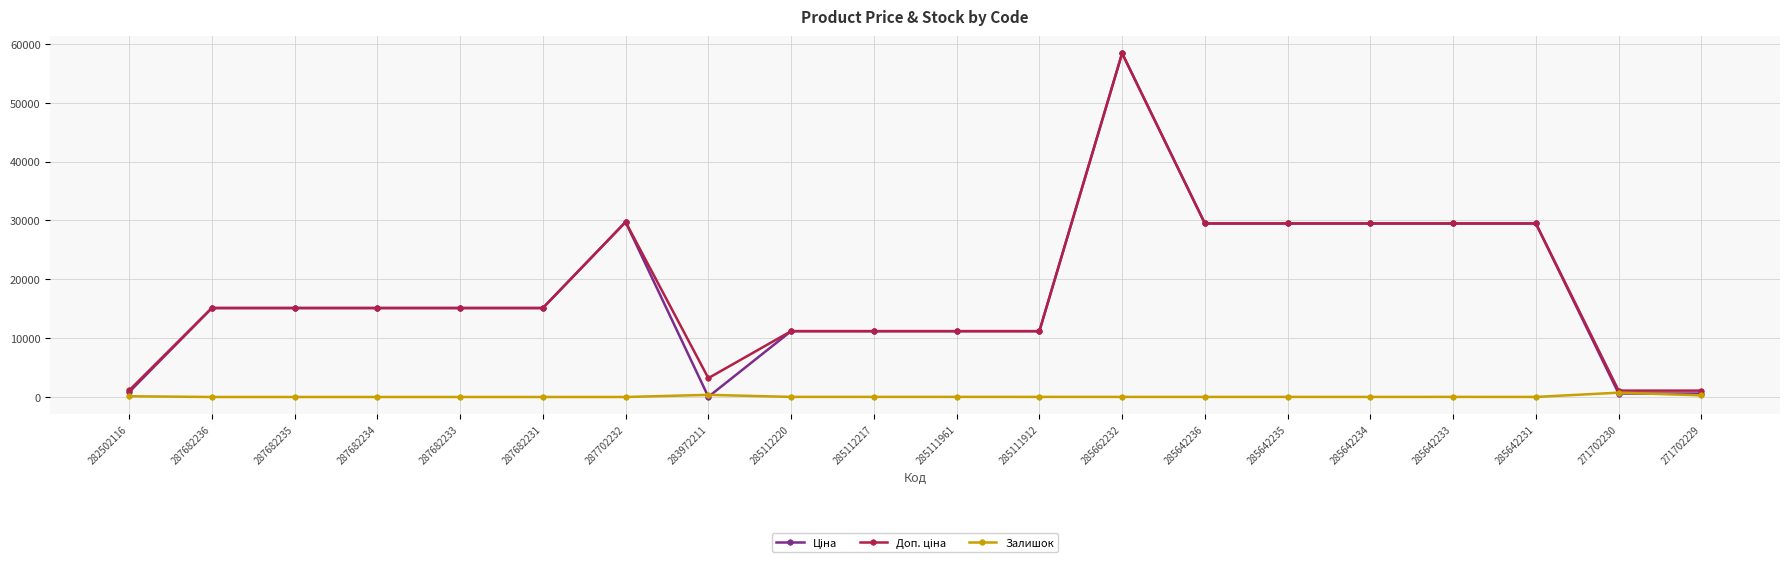

What is the label of the 17th point from the right?

287682234